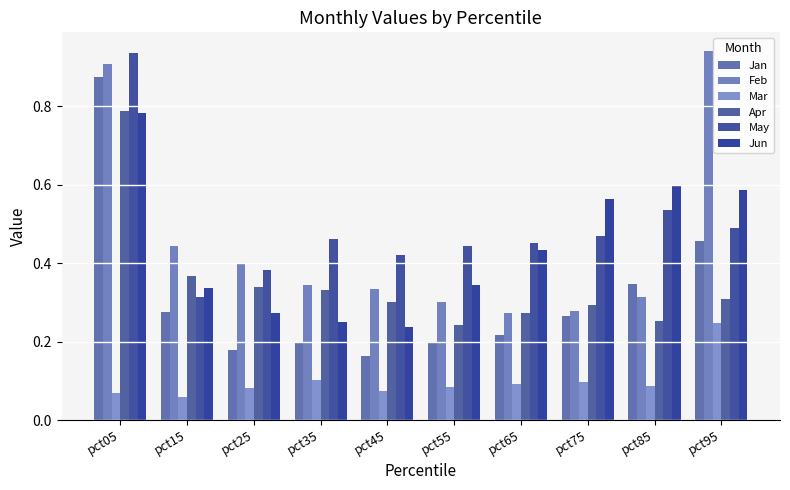

Reading left to right, what are all the values shown in this chart?

Jan: 0.9	0.3	0.2	0.2	0.2	0.2	0.2	0.3	0.3	0.5
Feb: 0.9	0.4	0.4	0.3	0.3	0.3	0.3	0.3	0.3	0.9
Mar: 0.1	0.1	0.1	0.1	0.1	0.1	0.1	0.1	0.1	0.2
Apr: 0.8	0.4	0.3	0.3	0.3	0.2	0.3	0.3	0.3	0.3
May: 0.9	0.3	0.4	0.5	0.4	0.4	0.5	0.5	0.5	0.5
Jun: 0.8	0.3	0.3	0.2	0.2	0.3	0.4	0.6	0.6	0.6